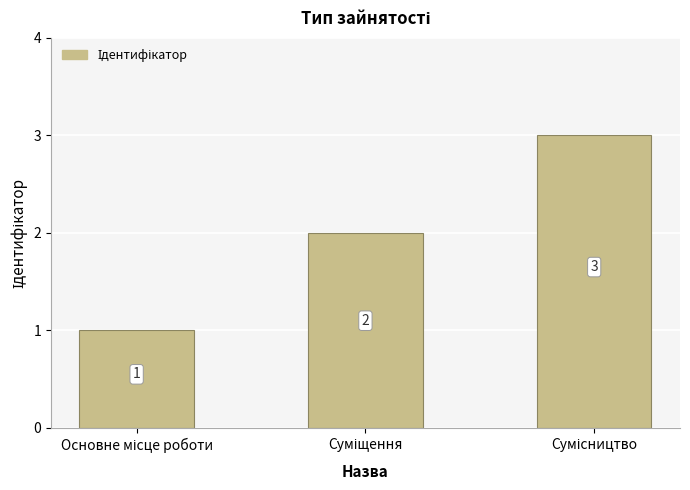

What is the greatest value displayed?

3